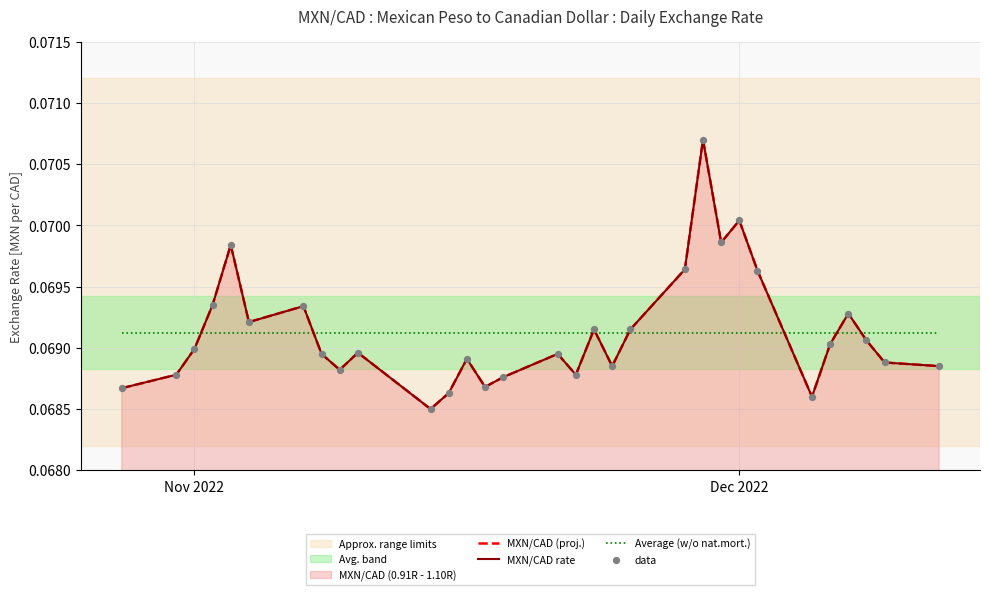

Which series contains the lowest Y value?

MXN/CAD (proj.)